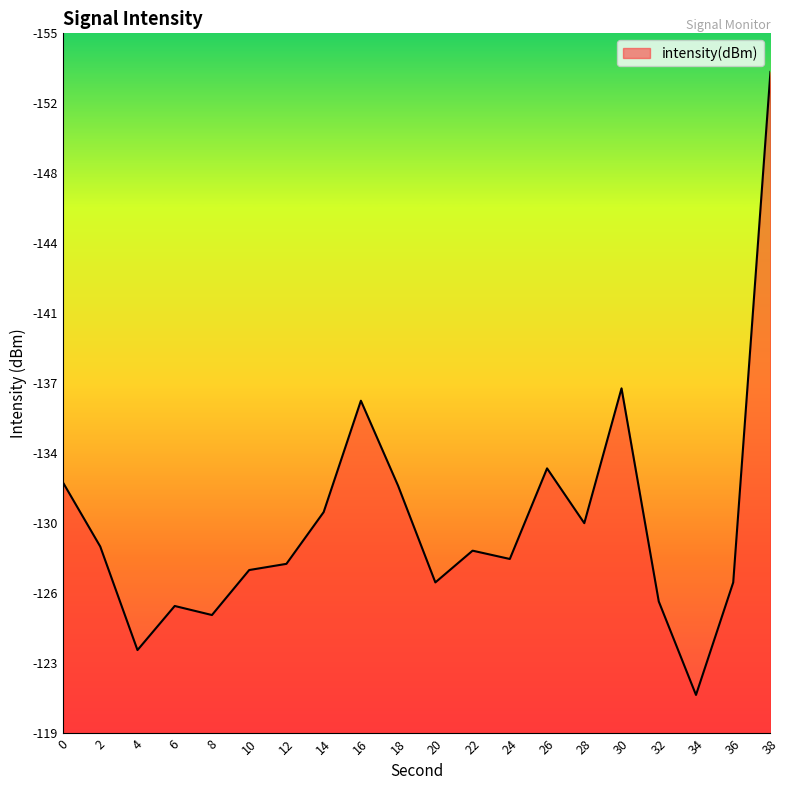

Where is the first local minimum?

6